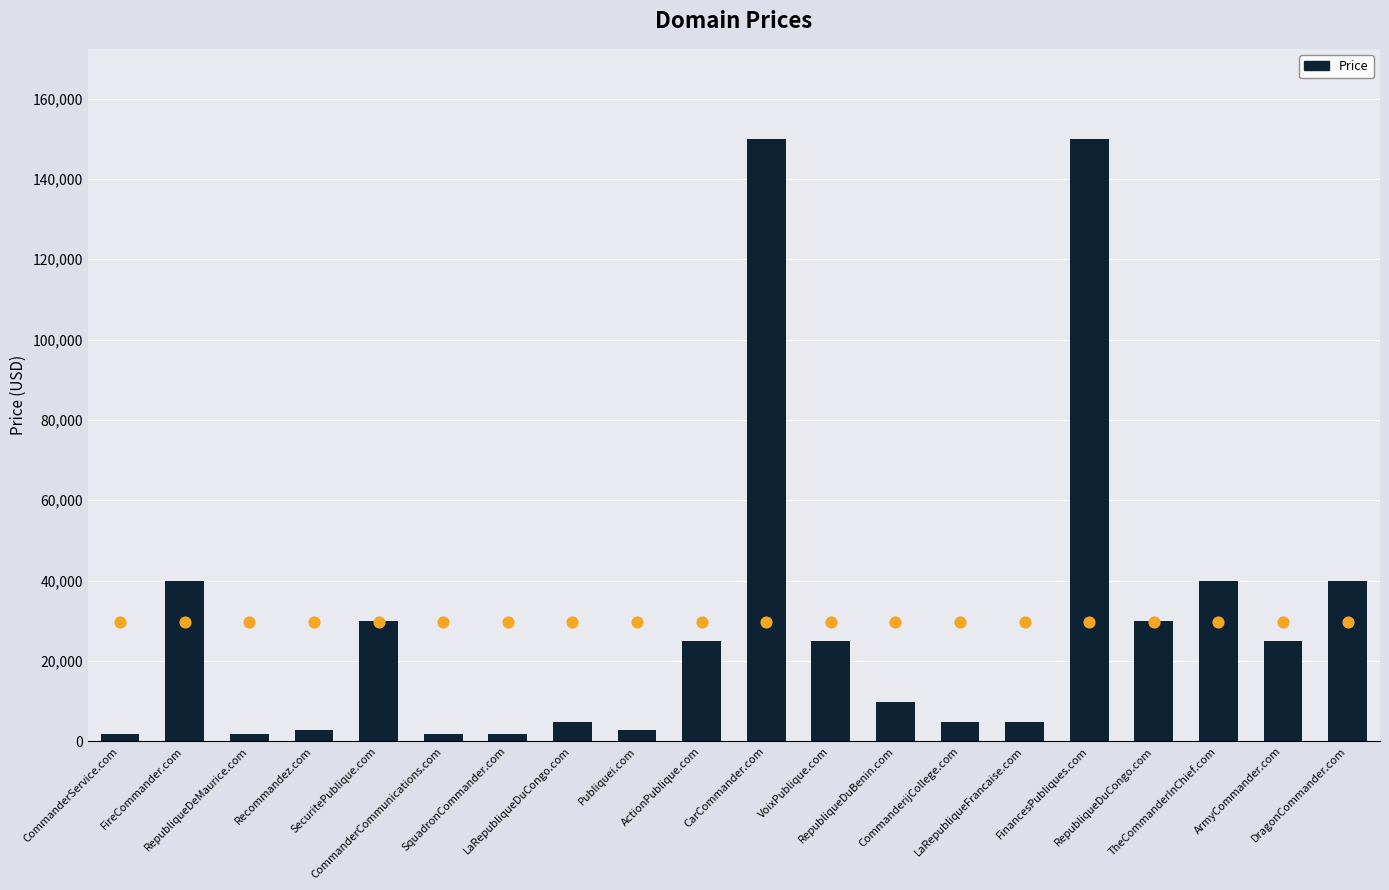

What is the ratio of the value at DragonCommander.com to the value at ArmyCommander.com?

1.6